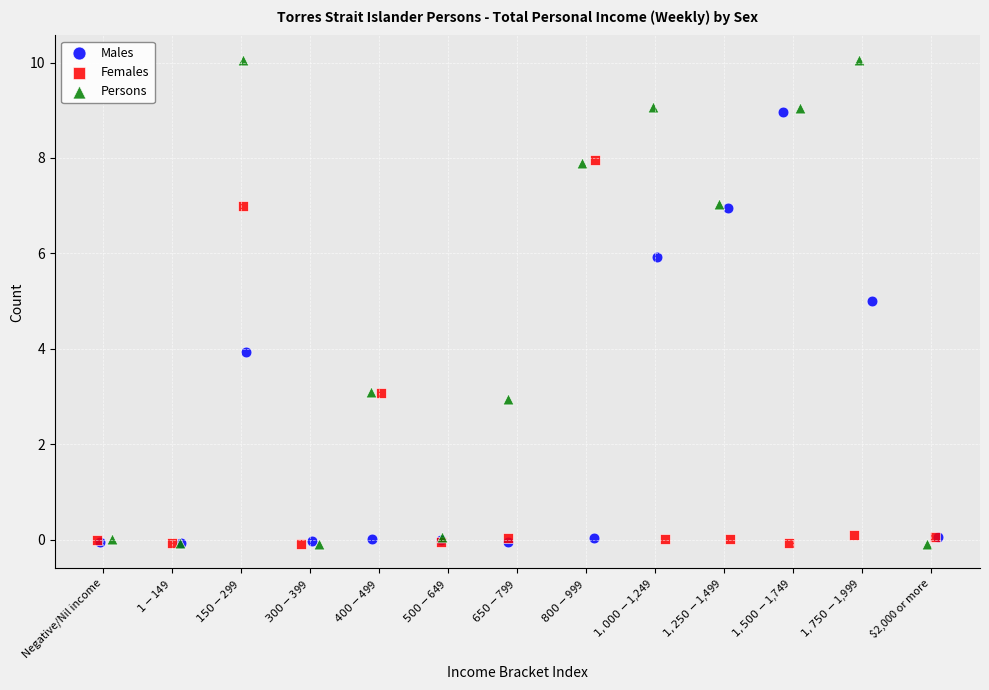

Which series has the widest spread of Y values?

Persons